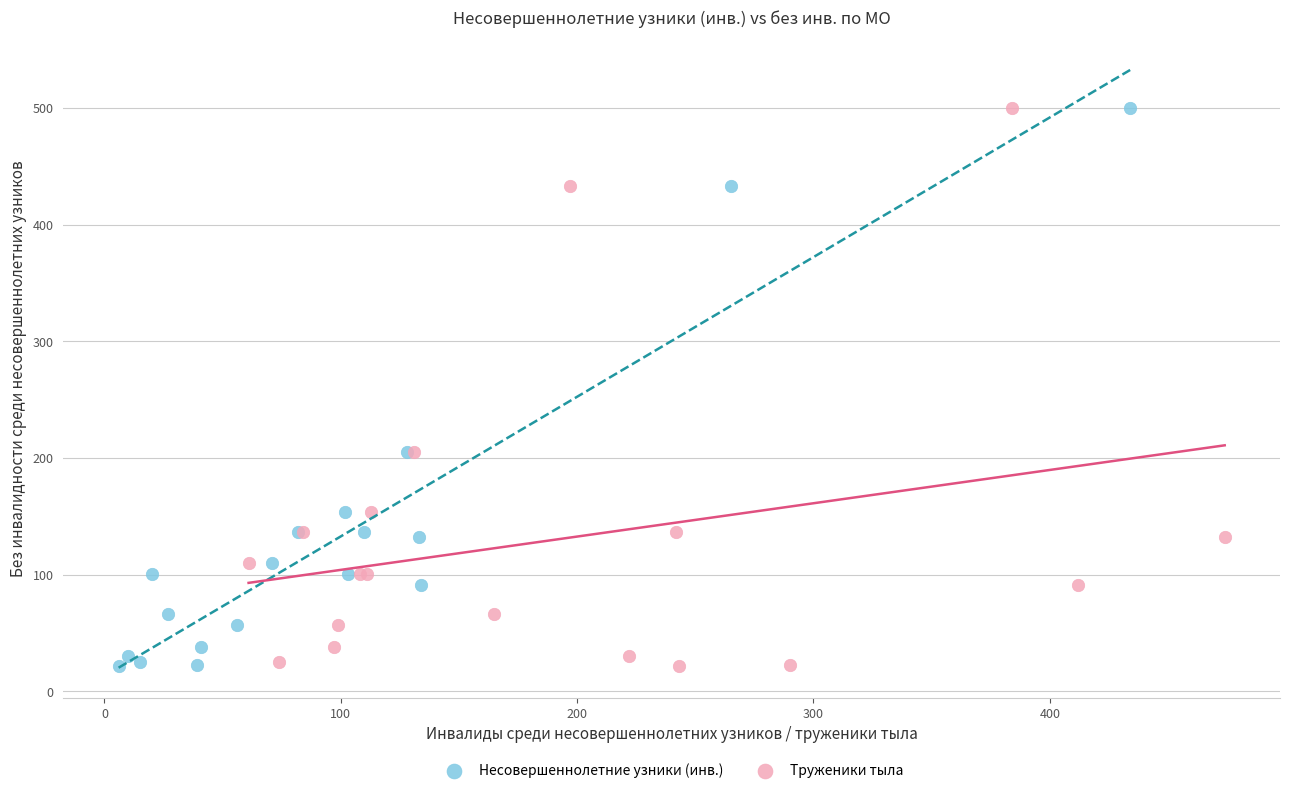

What are all the series names shown in the legend?

Несовершеннолетние узники (инв.), Труженики тыла